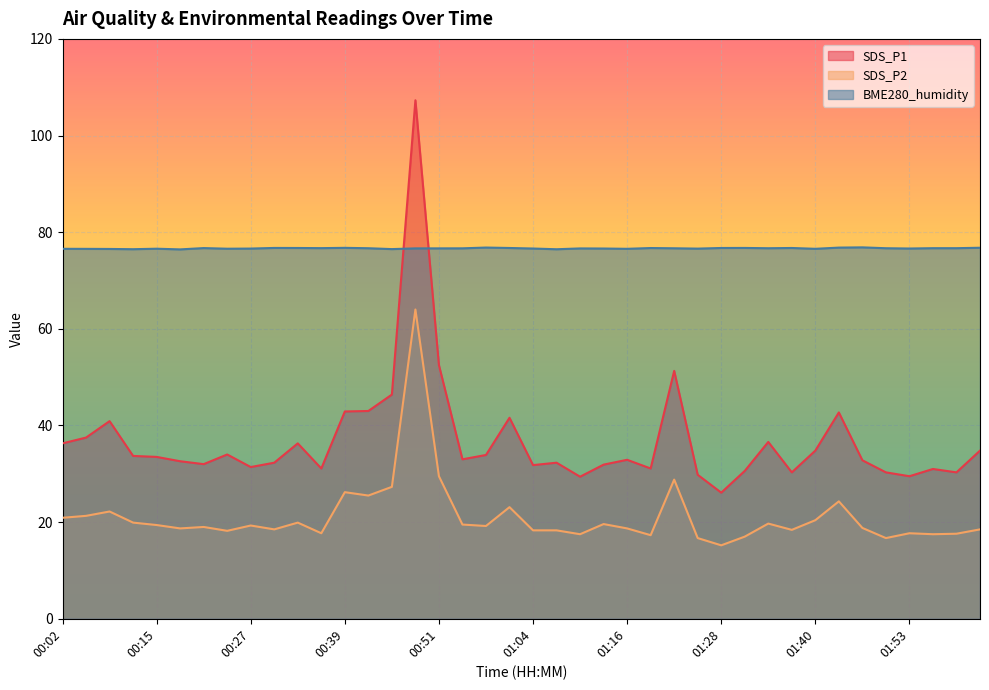

Read the BME280_humidity value at 01:07.

76.5